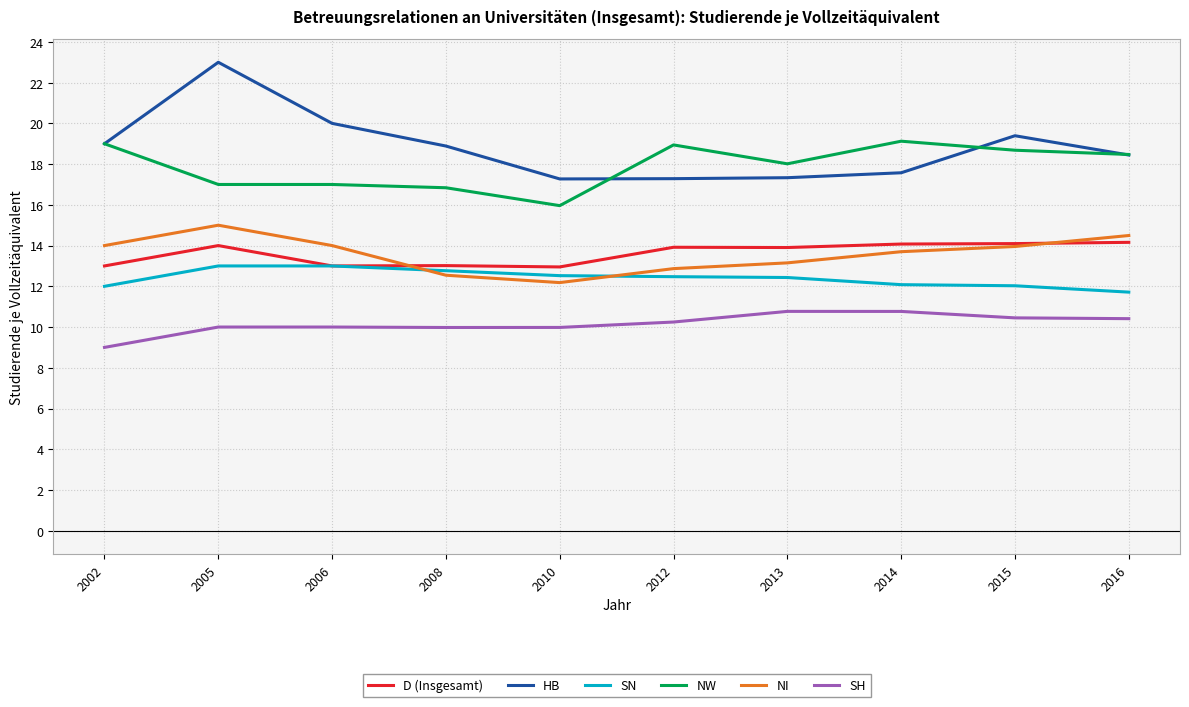

What is the spread (max minus min) of values at 2010?

7.3